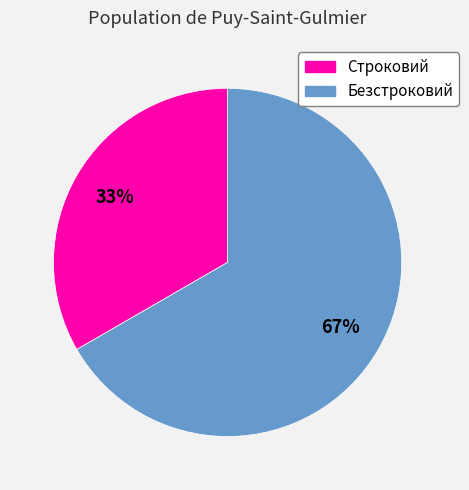

Rank the categories by value from highest to lowest.

Безстроковий, Строковий